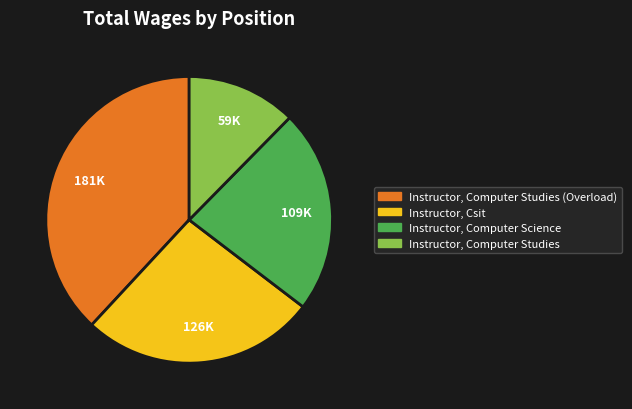

Is there any slice that represents more than half of the pie?

No